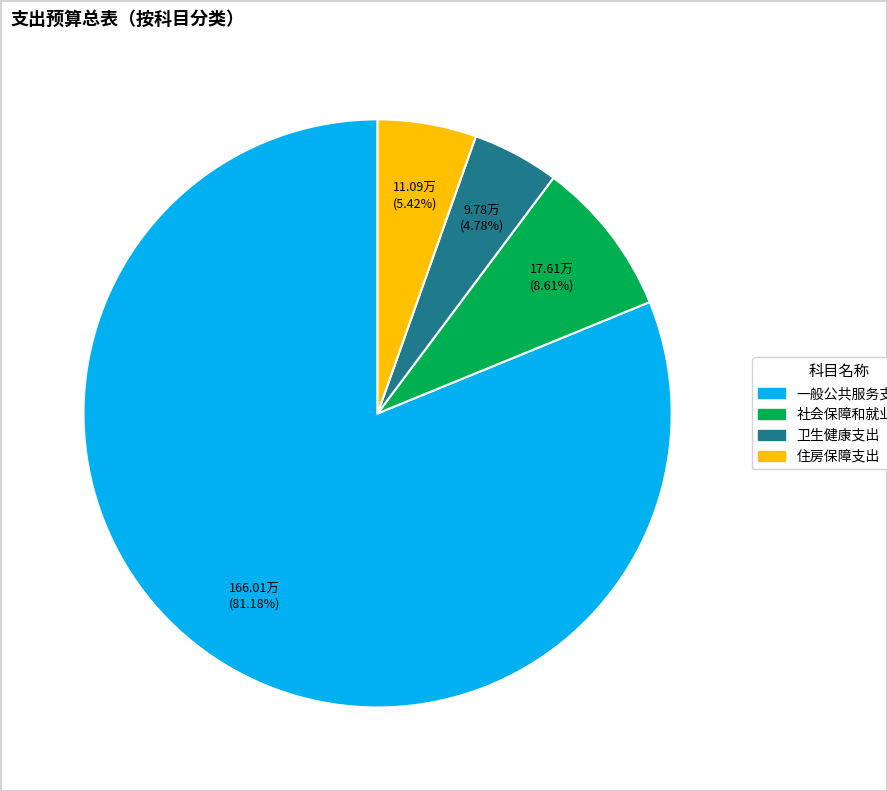

Is it true that 社会保障和就业支出 is 1% of the pie?

False